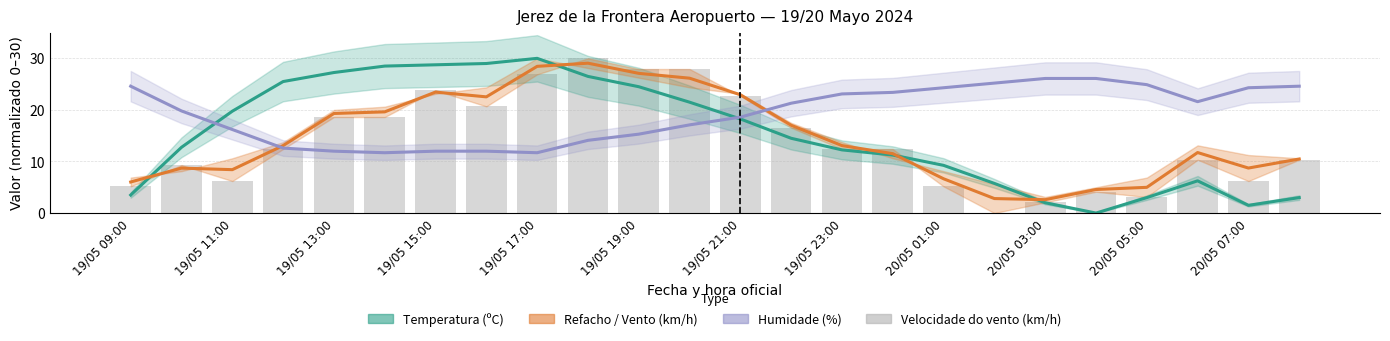

What is the difference between the maximum and minimum values?

30.0